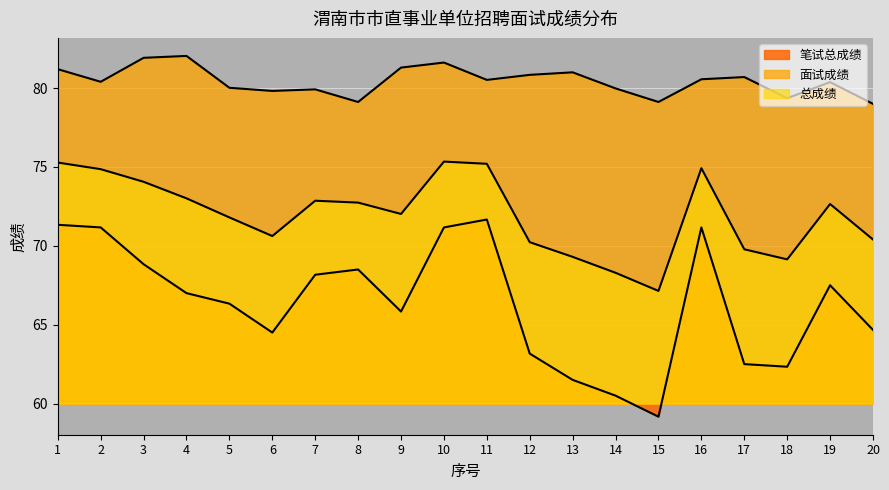

Is the value of 笔试总成绩 at 7 greater than the value of 总成绩 at 12?

No